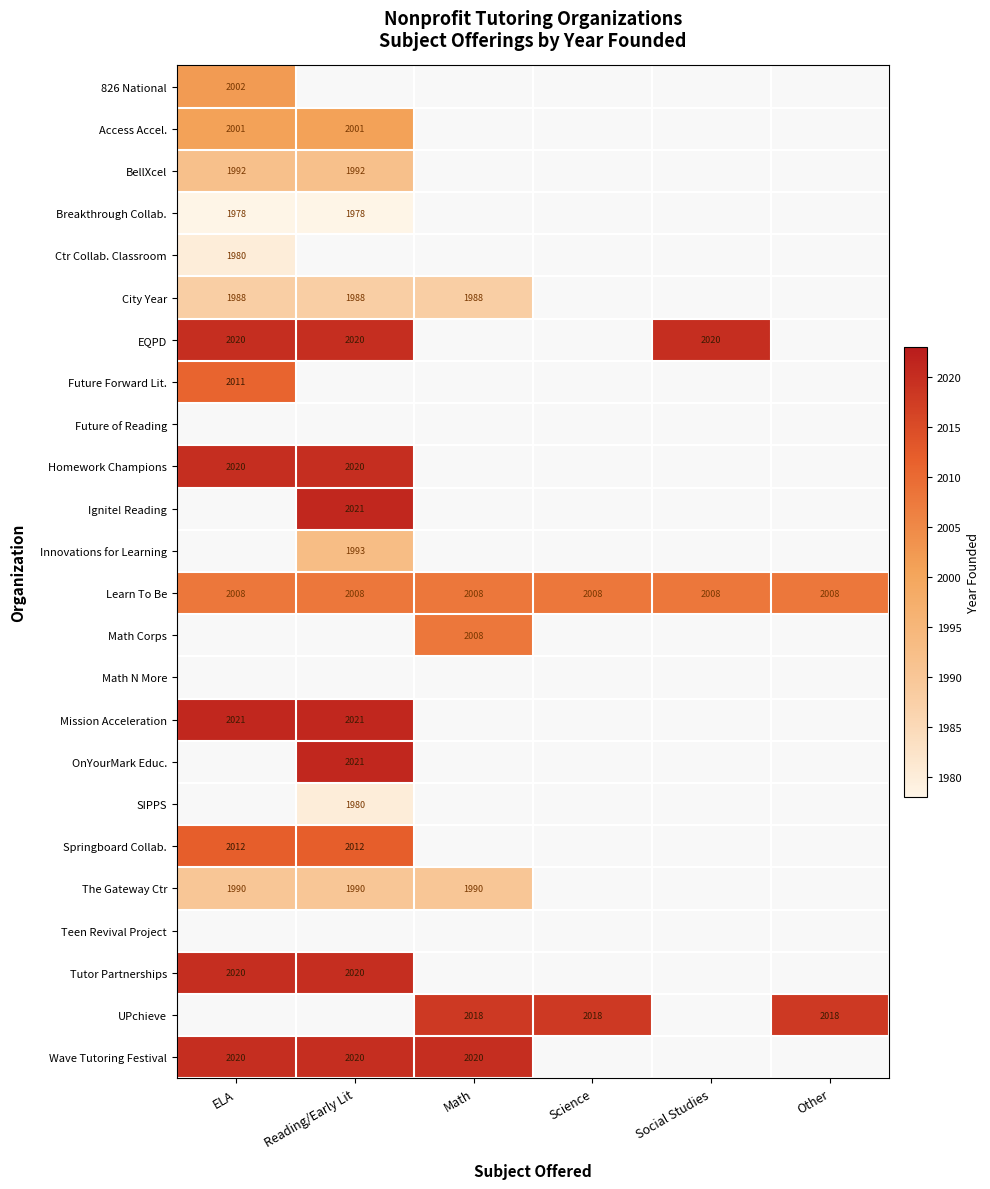

At how many categories does at least one series exceed 2004?

6